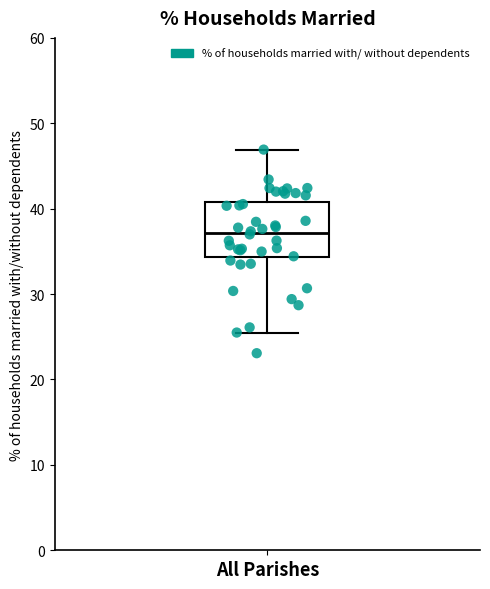

Transcribe this box plot: give where the median line is, the range the box spans, and where the two whiskers end, as read against the y-axis. The values are not printed on the chart, so give them approximately, as read against the axis.

median 37, box 34 to 41, whiskers 25 to 47